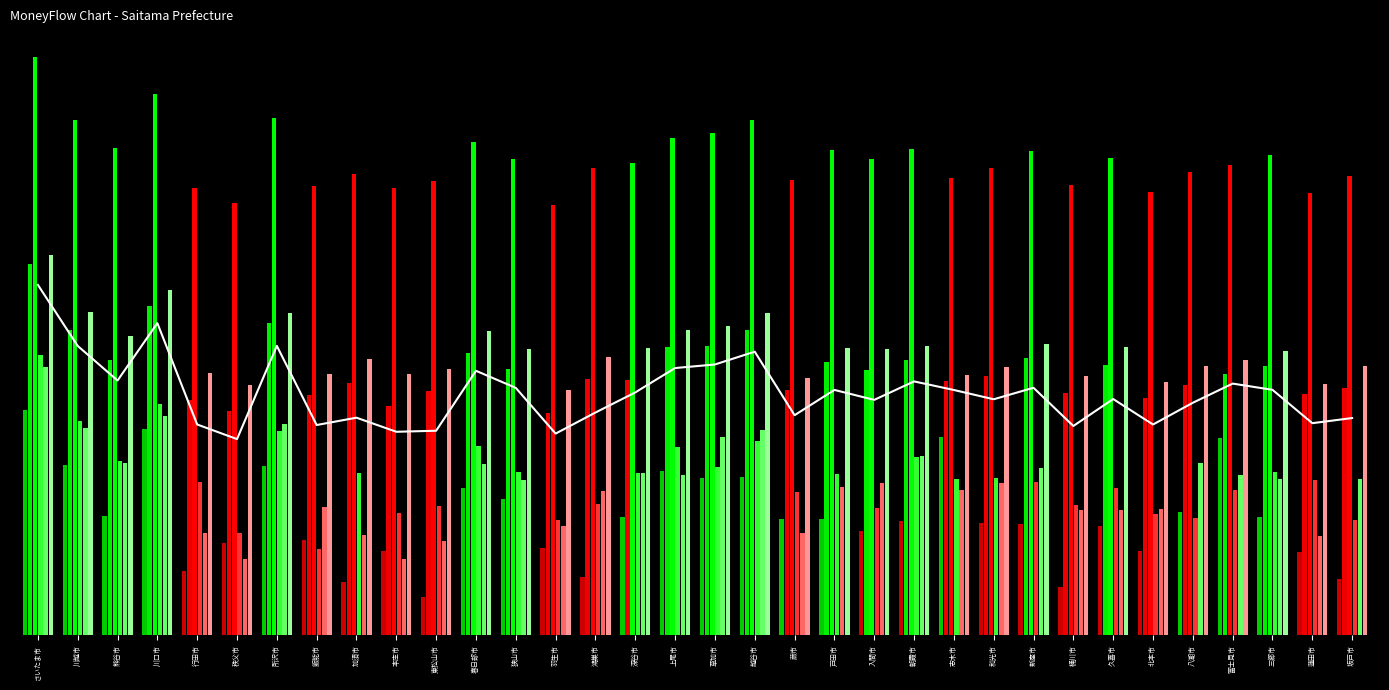

What position from the right is 飯能市?

27